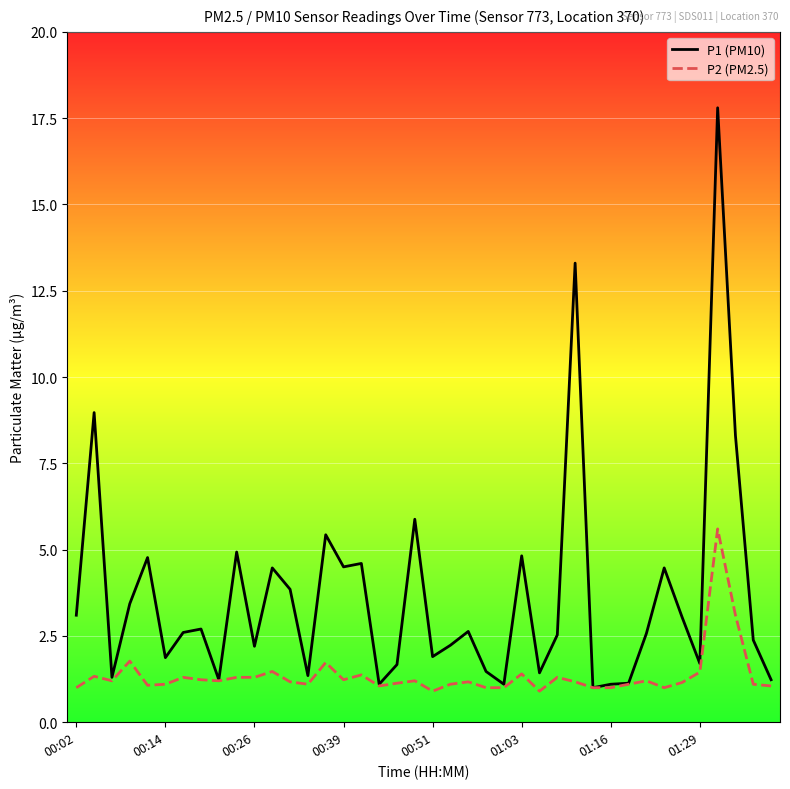

Which series has the largest total across all categories?

P1 (PM10)